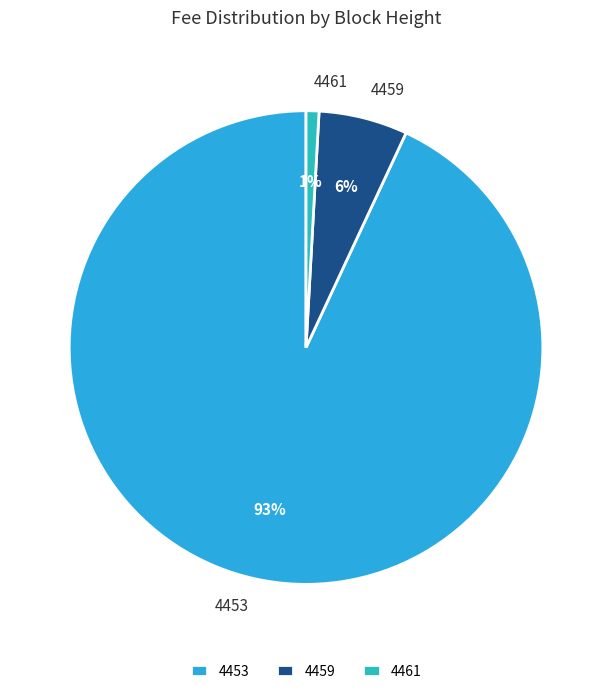

What is the largest slice in the pie chart?

4453